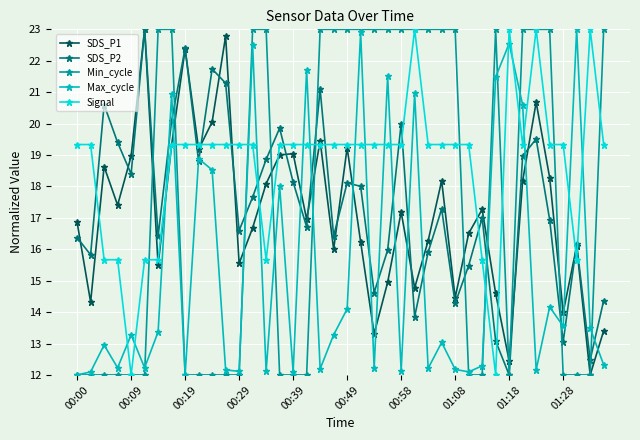

What is the value of the Signal point at the 36th from the left?

19.3